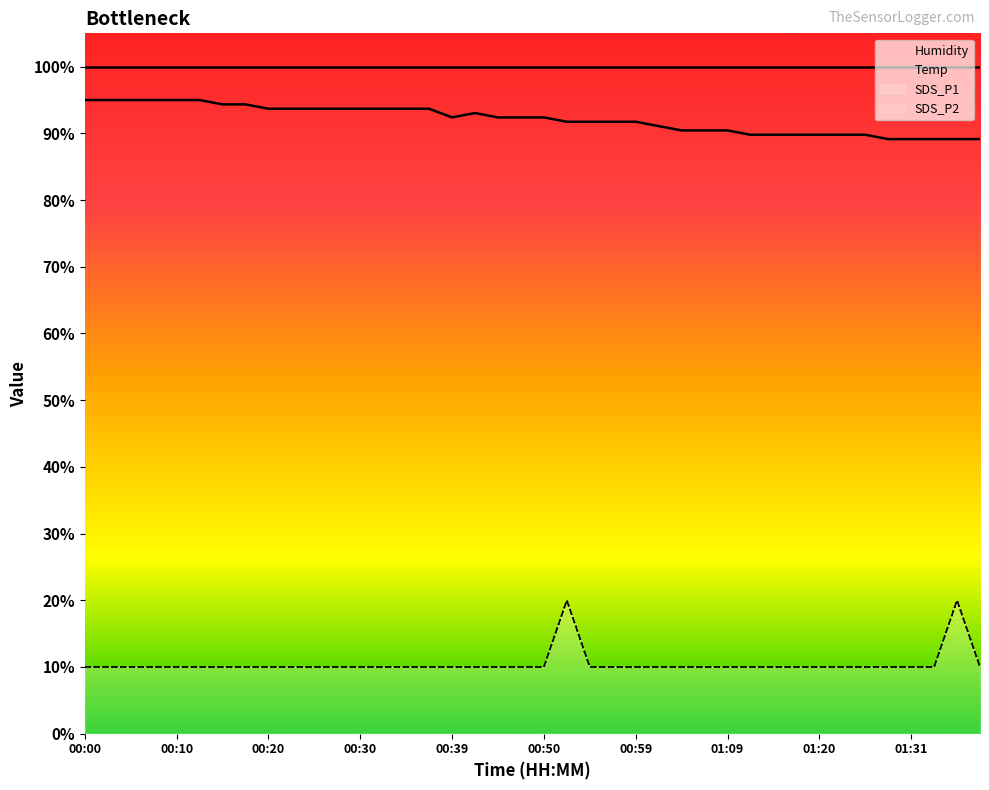

True or false: Humidity has a value of 99.9 at 00:30.

True